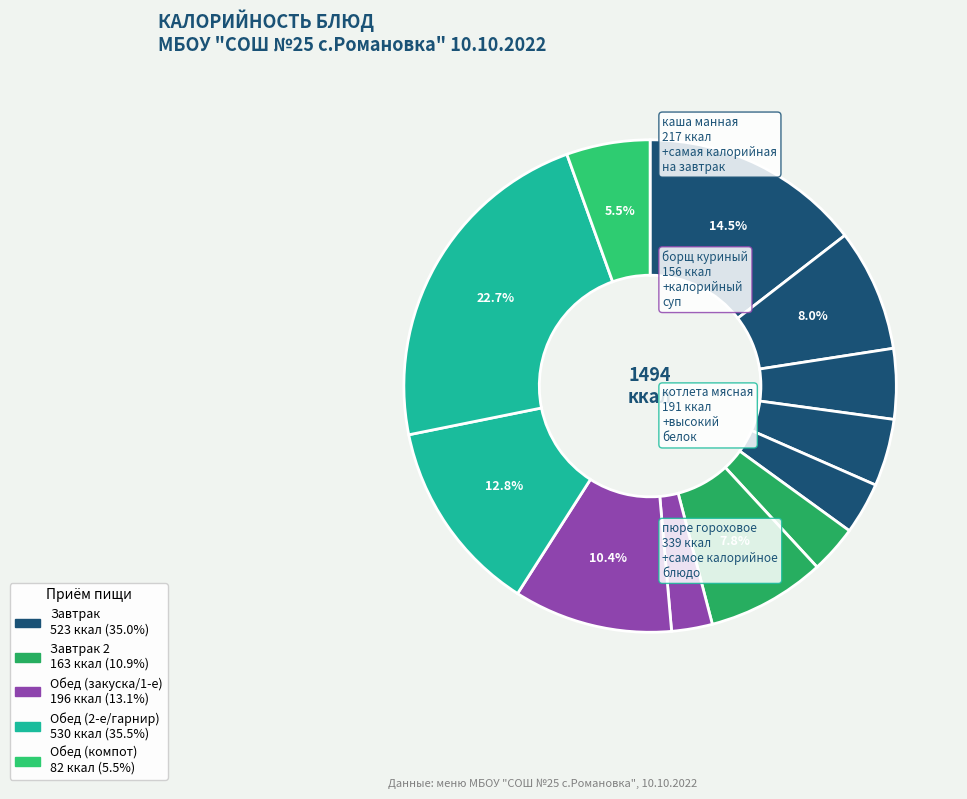

Which slice is the smallest?

нарезка (соленый огурец)